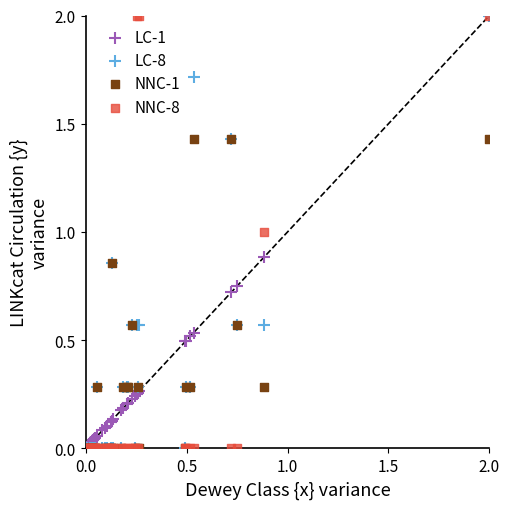

What are all the series names shown in the legend?

LC-1, LC-8, NNC-1, NNC-8